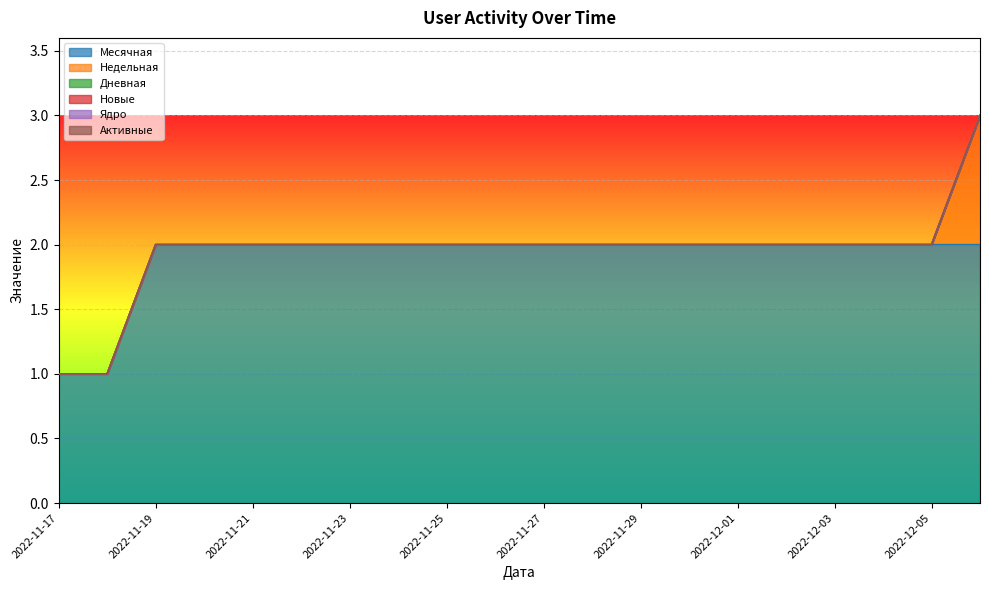

Reading right to left, list all the values displayed in this chart.

Месячная: 2022-12-06=2	2022-12-05=2	2022-12-04=2	2022-12-03=2	2022-12-02=2	2022-12-01=2	2022-11-30=2	2022-11-29=2	2022-11-28=2	2022-11-27=2	2022-11-26=2	2022-11-25=2	2022-11-24=2	2022-11-23=2	2022-11-22=2	2022-11-21=2	2022-11-20=2	2022-11-19=2	2022-11-18=1	2022-11-17=1
Недельная: 2022-12-06=1	2022-12-05=0	2022-12-04=0	2022-12-03=0	2022-12-02=0	2022-12-01=0	2022-11-30=0	2022-11-29=0	2022-11-28=0	2022-11-27=0	2022-11-26=0	2022-11-25=0	2022-11-24=0	2022-11-23=0	2022-11-22=0	2022-11-21=0	2022-11-20=0	2022-11-19=0	2022-11-18=0	2022-11-17=0
Дневная: 2022-12-06=0	2022-12-05=0	2022-12-04=0	2022-12-03=0	2022-12-02=0	2022-12-01=0	2022-11-30=0	2022-11-29=0	2022-11-28=0	2022-11-27=0	2022-11-26=0	2022-11-25=0	2022-11-24=0	2022-11-23=0	2022-11-22=0	2022-11-21=0	2022-11-20=0	2022-11-19=0	2022-11-18=0	2022-11-17=0
Новые: 2022-12-06=0	2022-12-05=0	2022-12-04=0	2022-12-03=0	2022-12-02=0	2022-12-01=0	2022-11-30=0	2022-11-29=0	2022-11-28=0	2022-11-27=0	2022-11-26=0	2022-11-25=0	2022-11-24=0	2022-11-23=0	2022-11-22=0	2022-11-21=0	2022-11-20=0	2022-11-19=0	2022-11-18=0	2022-11-17=0
Ядро: 2022-12-06=0	2022-12-05=0	2022-12-04=0	2022-12-03=0	2022-12-02=0	2022-12-01=0	2022-11-30=0	2022-11-29=0	2022-11-28=0	2022-11-27=0	2022-11-26=0	2022-11-25=0	2022-11-24=0	2022-11-23=0	2022-11-22=0	2022-11-21=0	2022-11-20=0	2022-11-19=0	2022-11-18=0	2022-11-17=0
Активные: 2022-12-06=0	2022-12-05=0	2022-12-04=0	2022-12-03=0	2022-12-02=0	2022-12-01=0	2022-11-30=0	2022-11-29=0	2022-11-28=0	2022-11-27=0	2022-11-26=0	2022-11-25=0	2022-11-24=0	2022-11-23=0	2022-11-22=0	2022-11-21=0	2022-11-20=0	2022-11-19=0	2022-11-18=0	2022-11-17=0